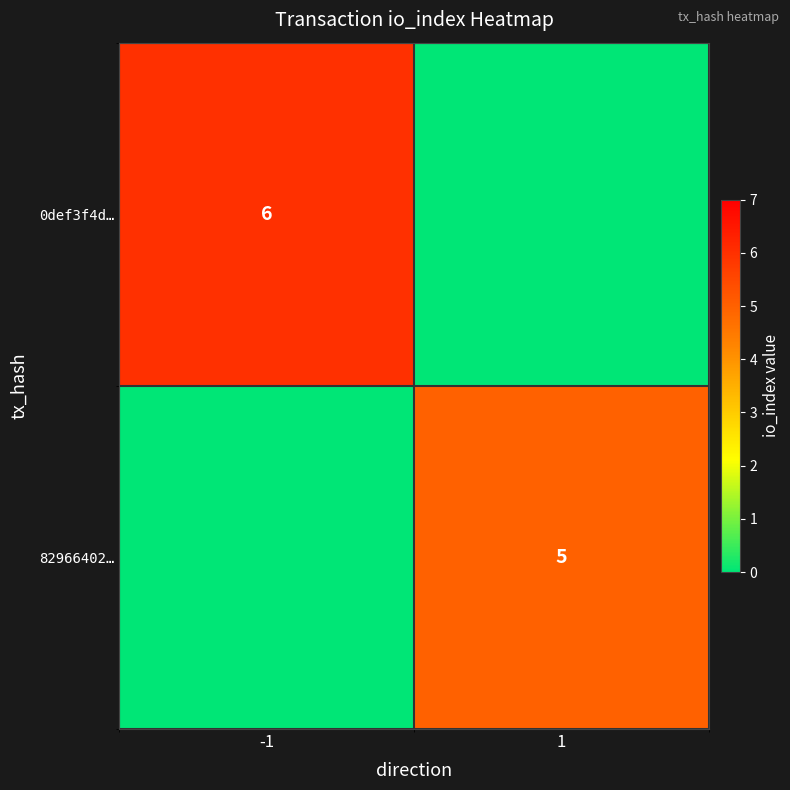

Count the number of data series in this chart.

2